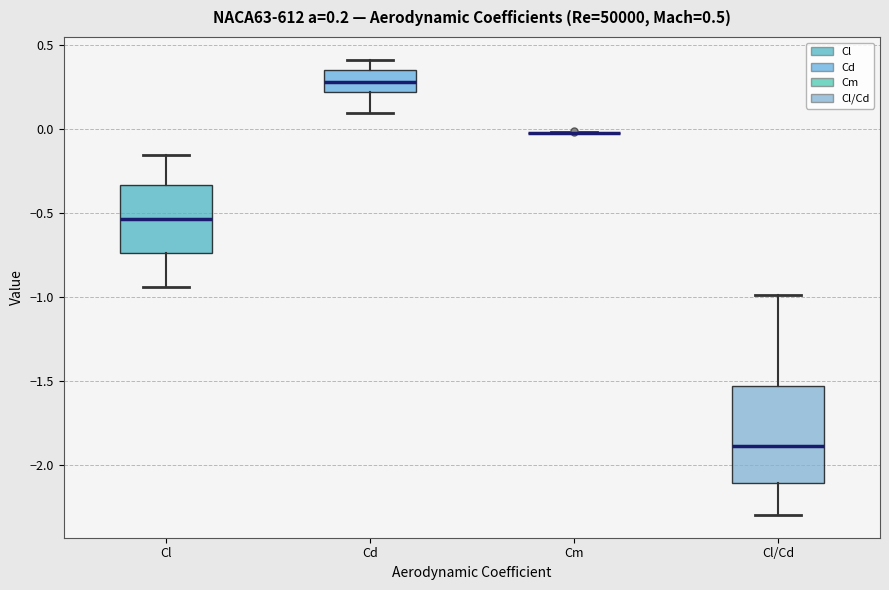

Which box is the tallest, from its lower edge to its upper edge?

Cl/Cd